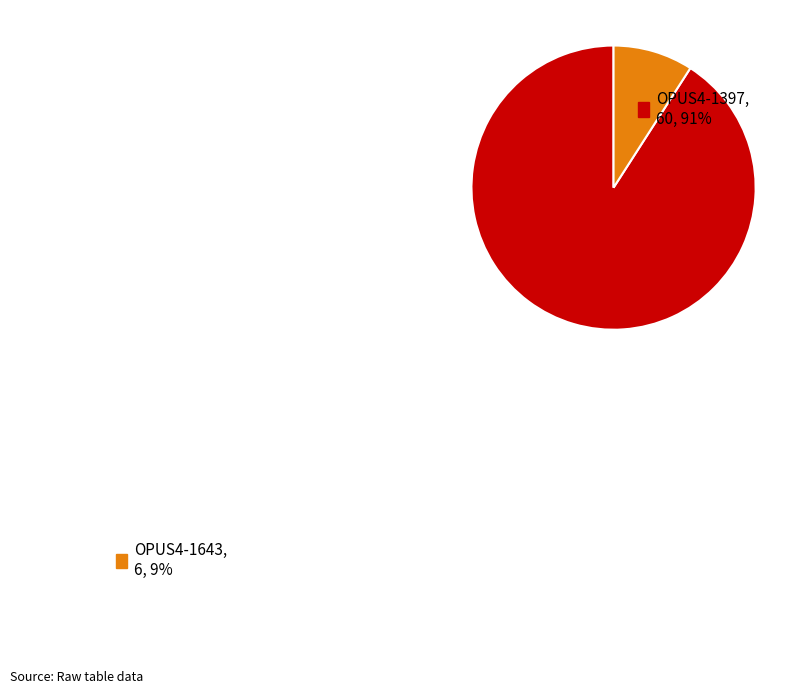

Does any single category account for the majority?

Yes